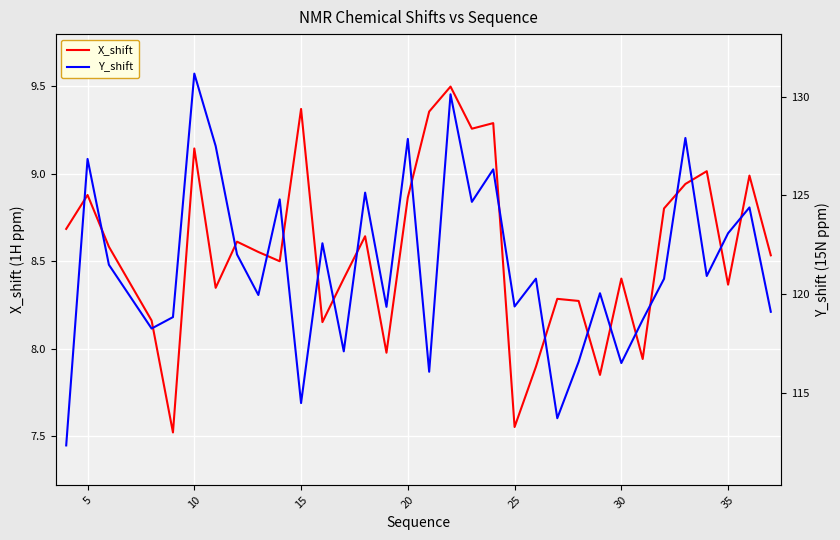

How many interior local peaks does the Y_shift series have?

12